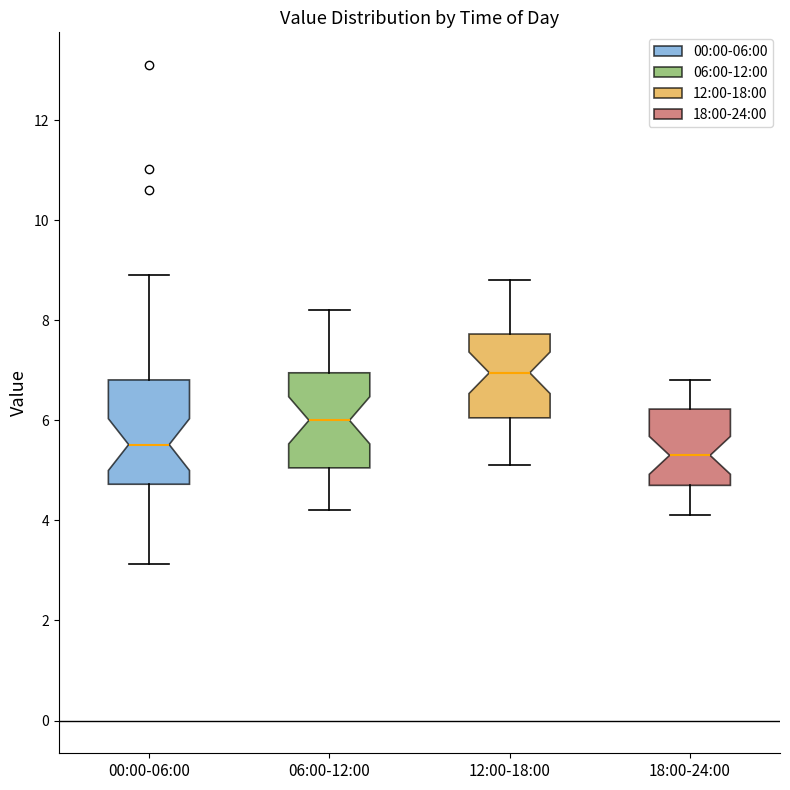

Which box has the lowest median line?

18:00-24:00